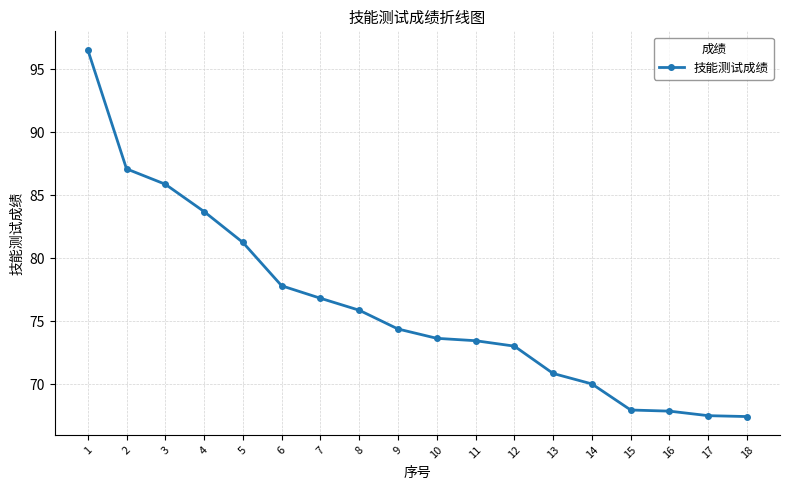

What is the change in value from 1 to 2?

-9.5